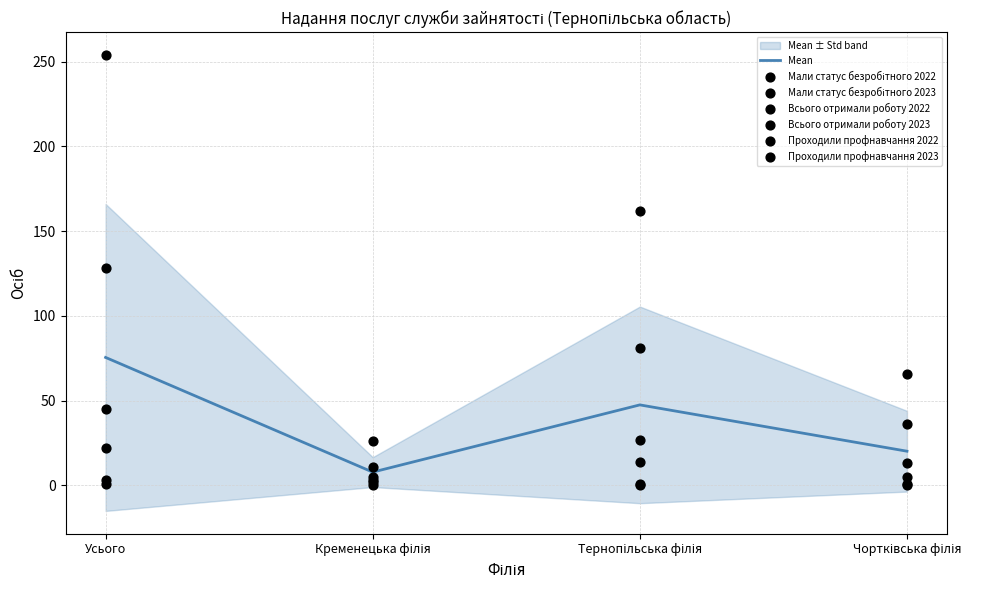

Which series reaches the maximum Y coordinate?

Мали статус безробітного 2022